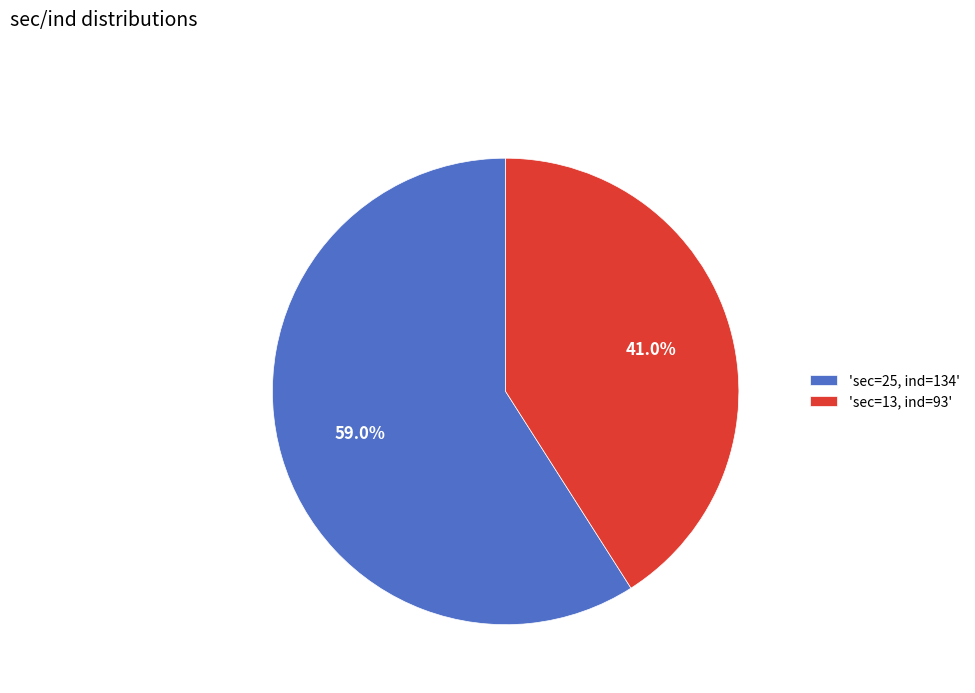

Rank the categories by value from highest to lowest.

'sec=25, ind=134', 'sec=13, ind=93'